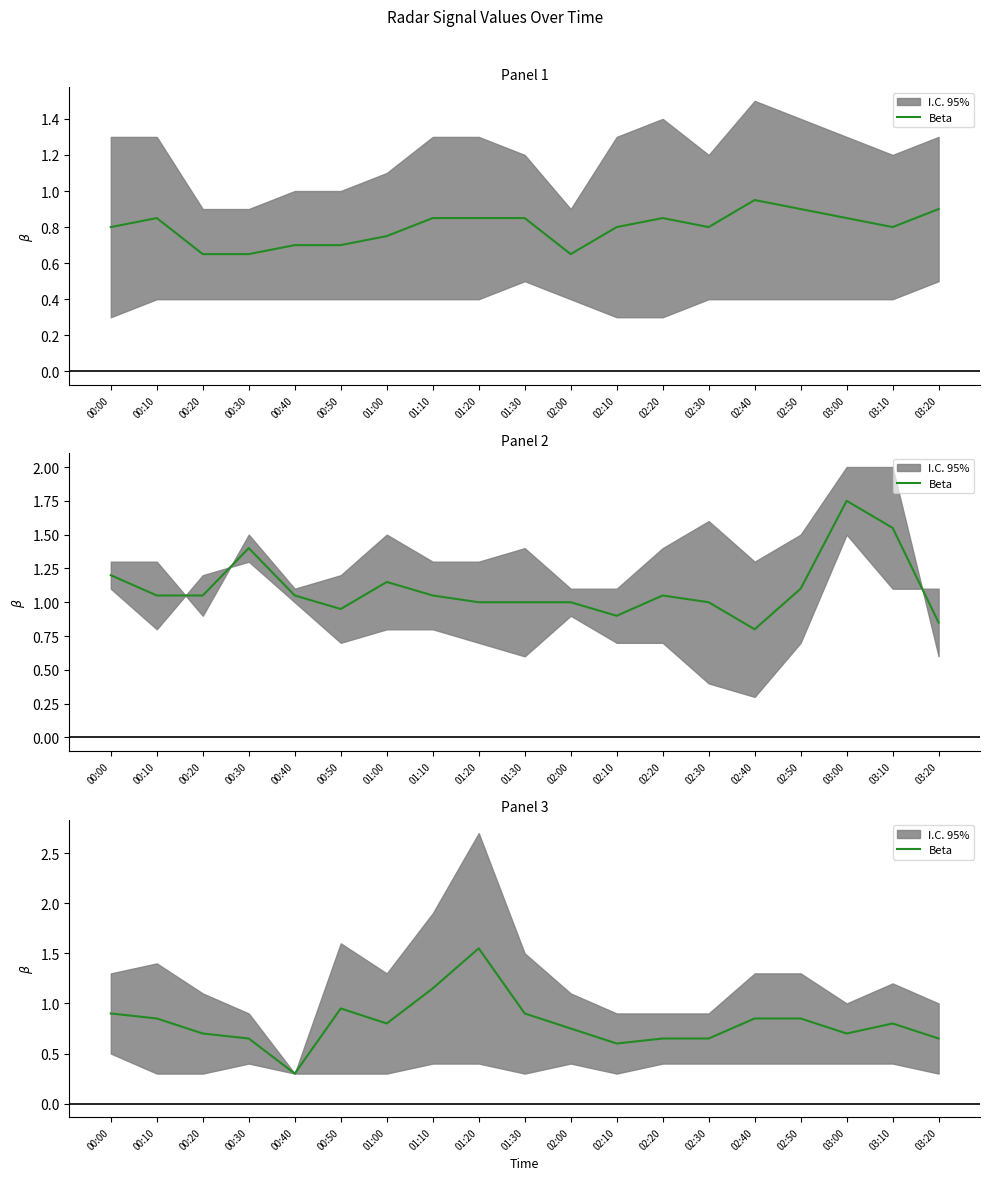

What is the value of the 1st point from the left?

0.9